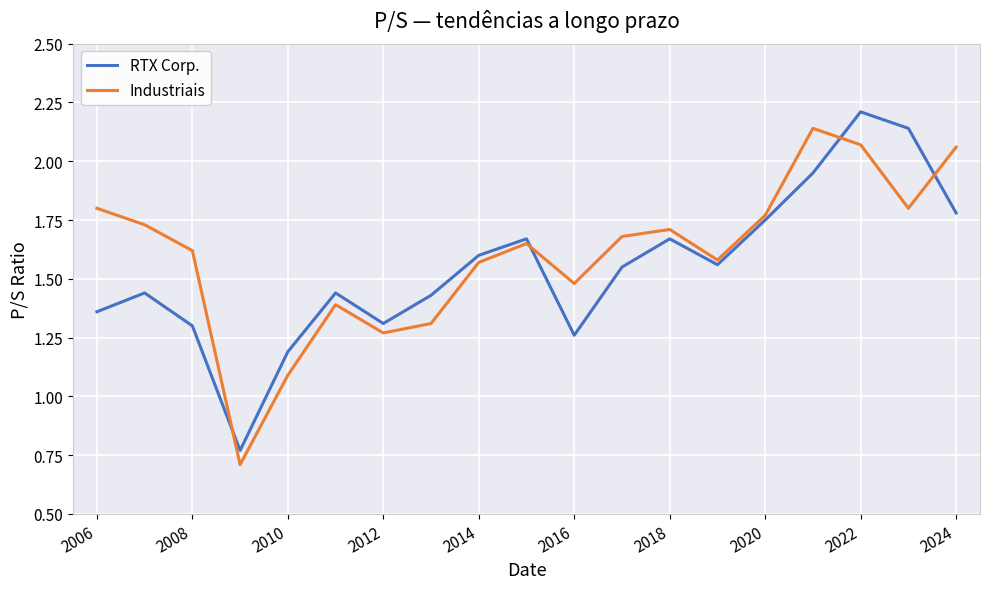

What is the minimum value for Industriais?

0.7